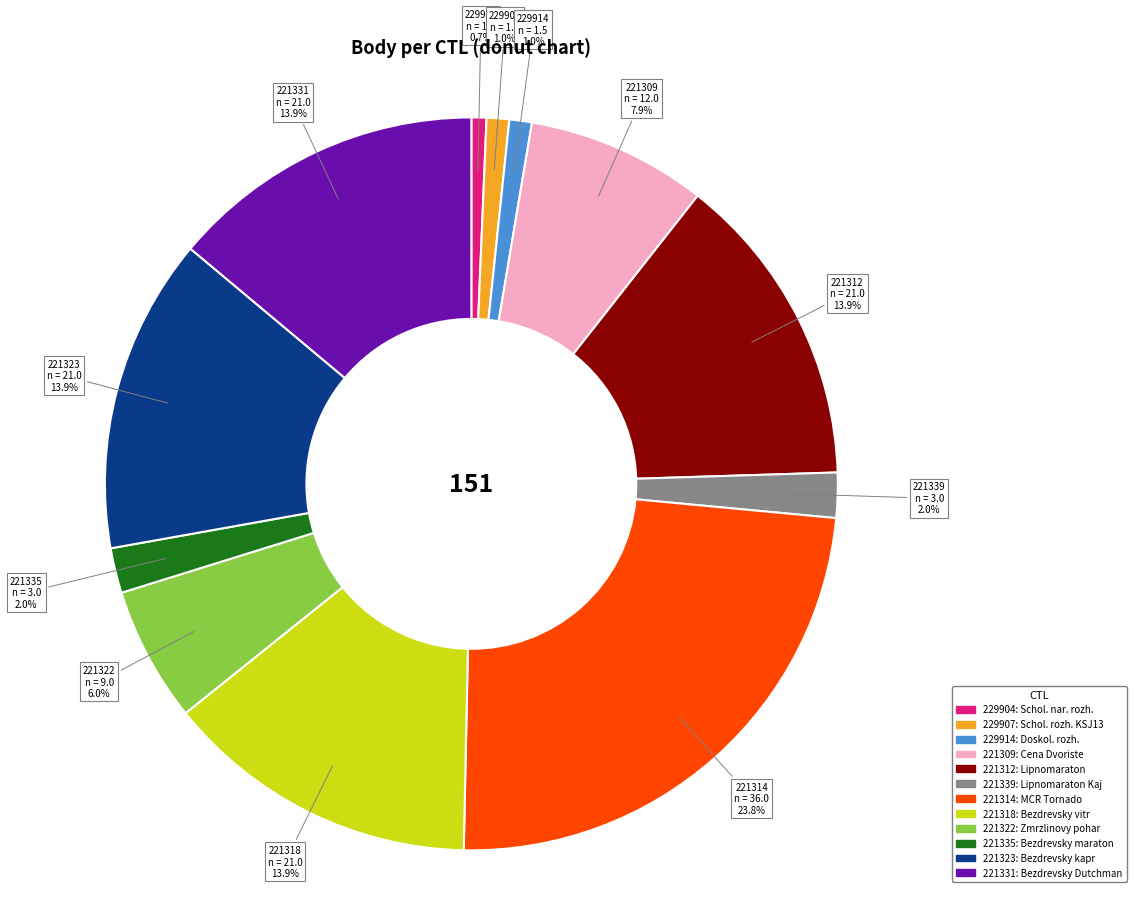

Is there any slice that represents more than half of the pie?

No